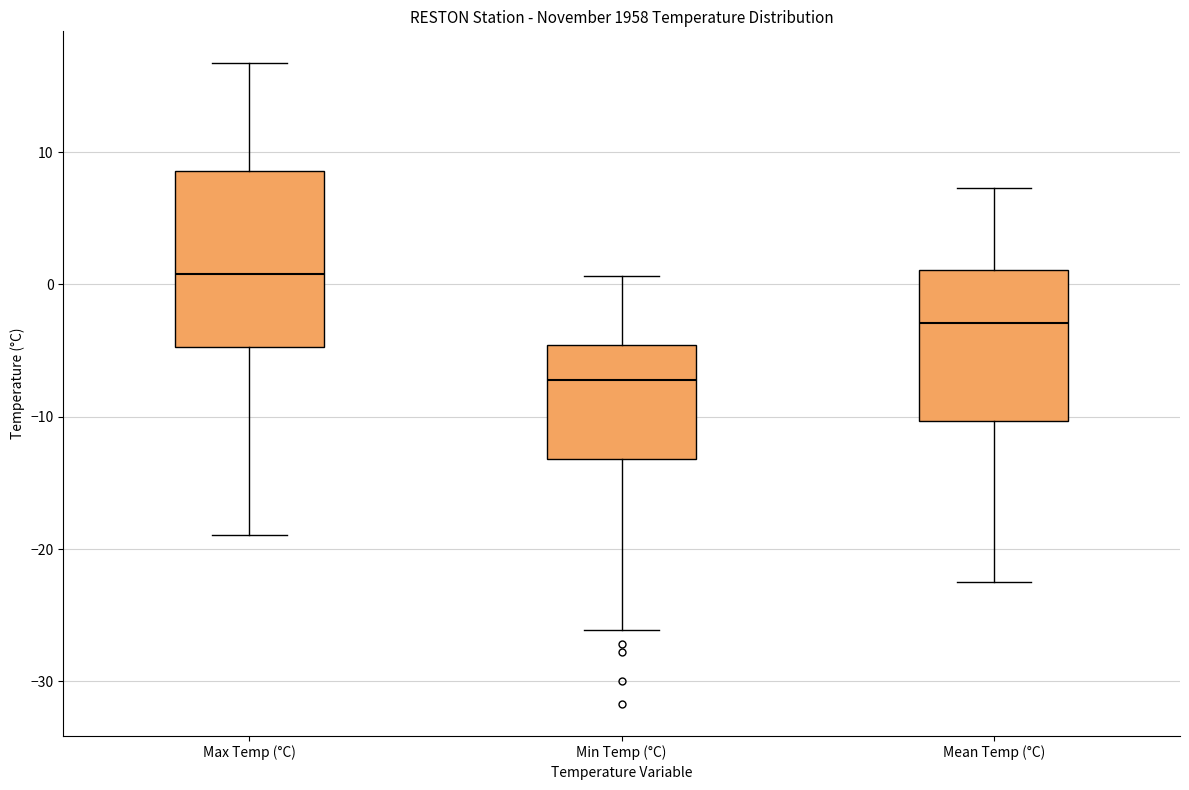

Comparing the boxes themselves (not the whiskers), which one is the tallest?

Max Temp (°C)